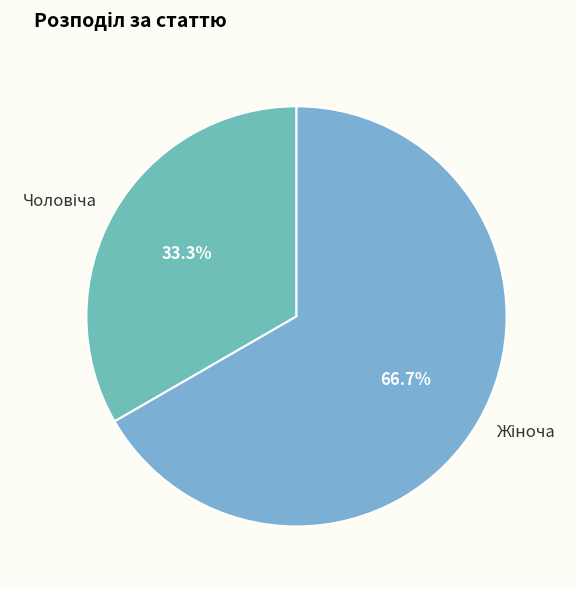

Does any single category account for the majority?

Yes